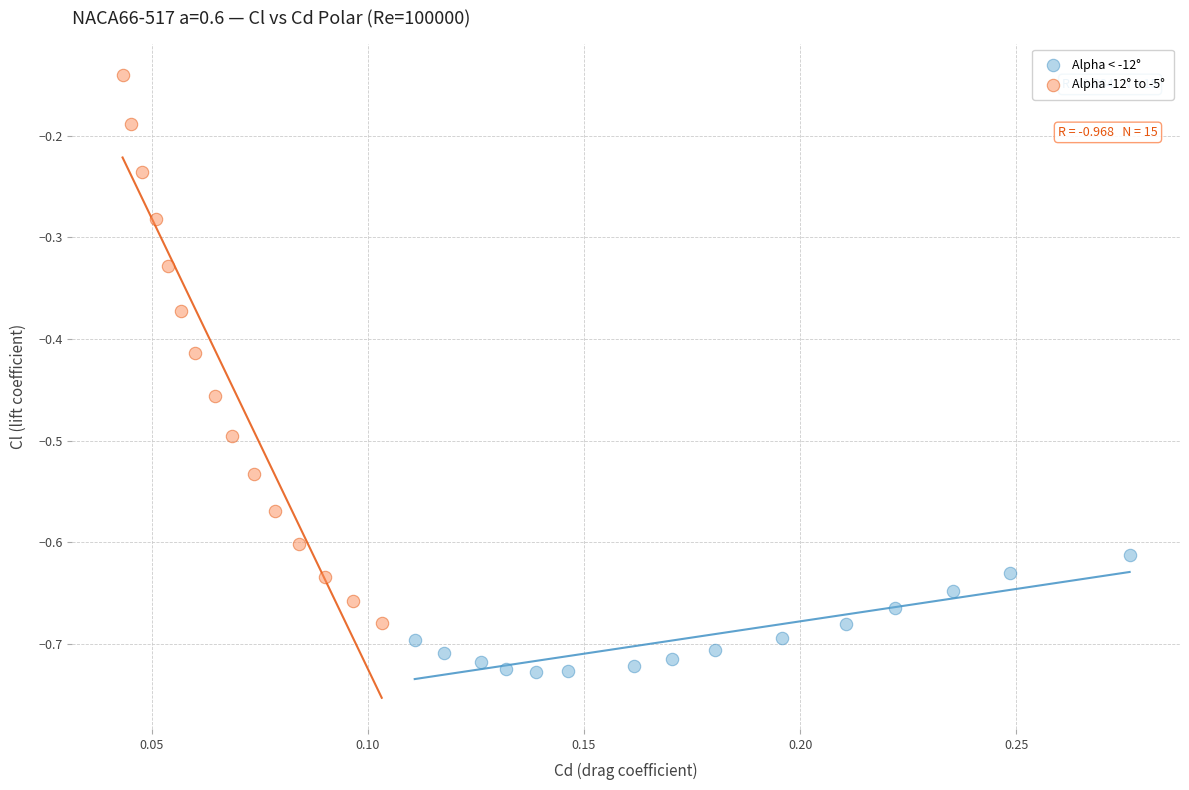

Which series contains the highest Y value?

Alpha -12° to -5°